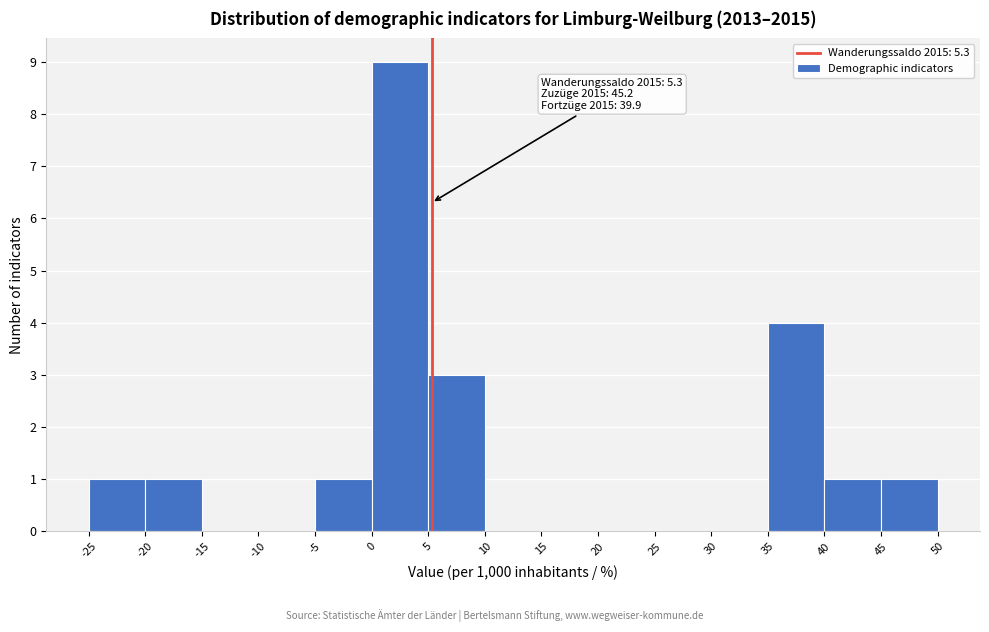

Which range on the x-axis has the tallest bar?

0 to 5